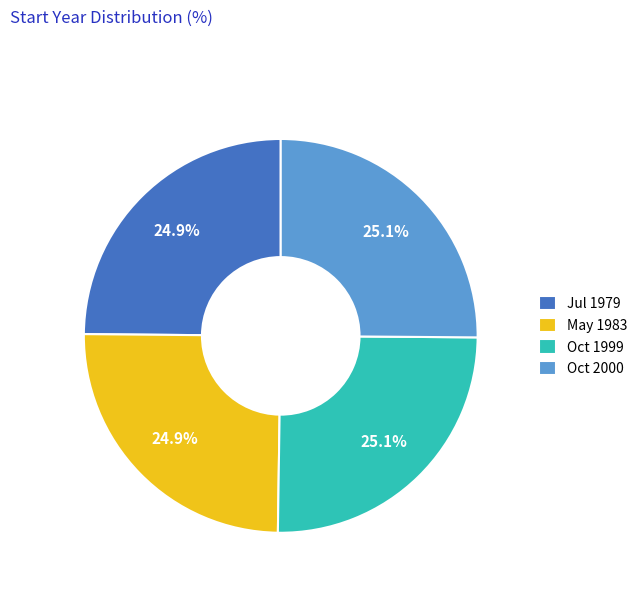

Count the number of slices in the pie.

4